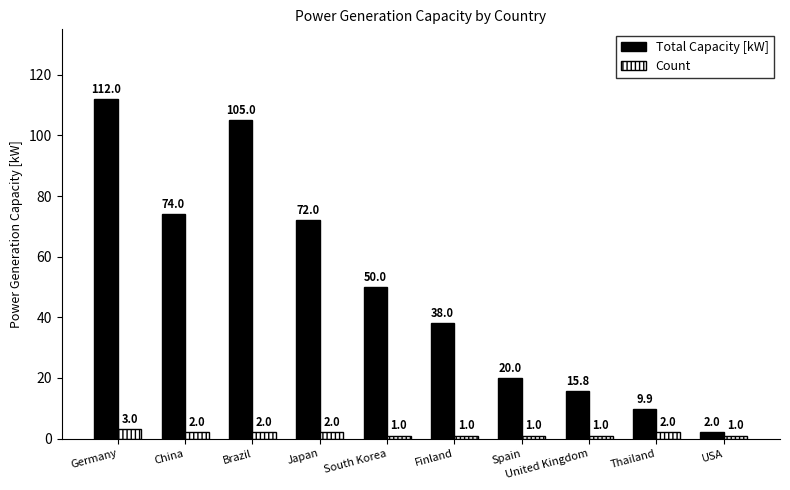

What are all the series names shown in the legend?

Total Capacity [kW], Count